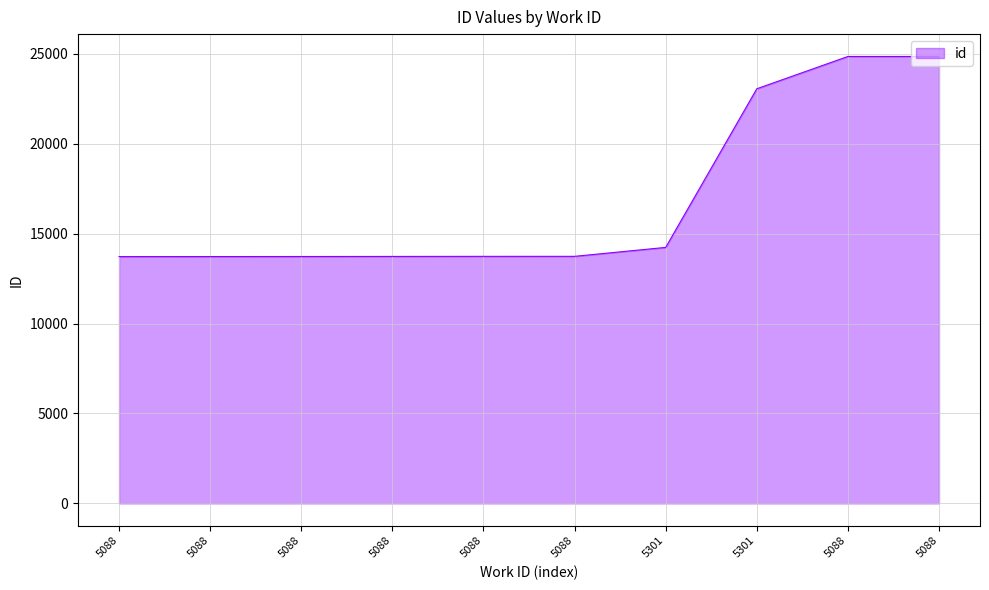

What is the difference between the values at 5088 and 5088?

11113